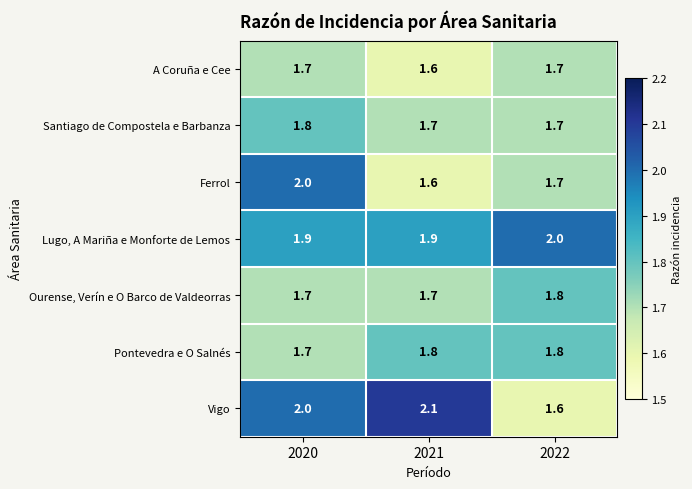

What is the average value of the Pontevedra e O Salnés series?

1.8